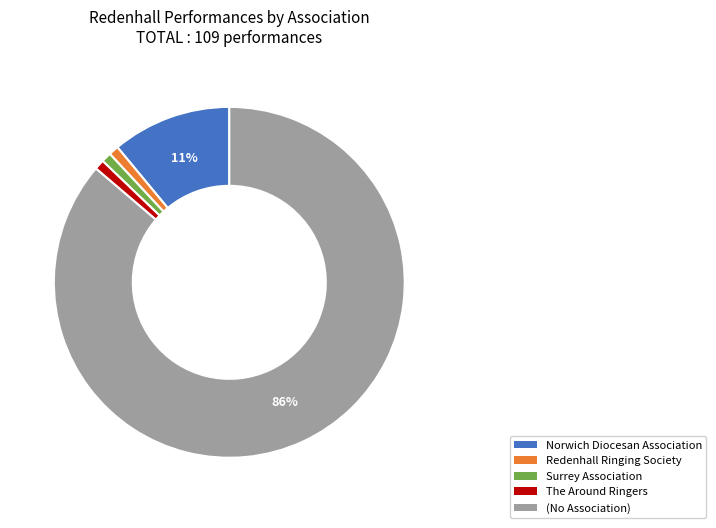

Which category has the biggest portion of the pie?

(No Association)